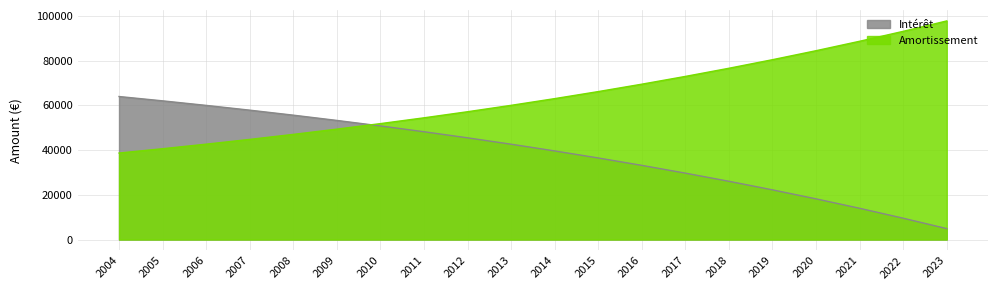

Where does the Amortissement series first go above 62969?

2014